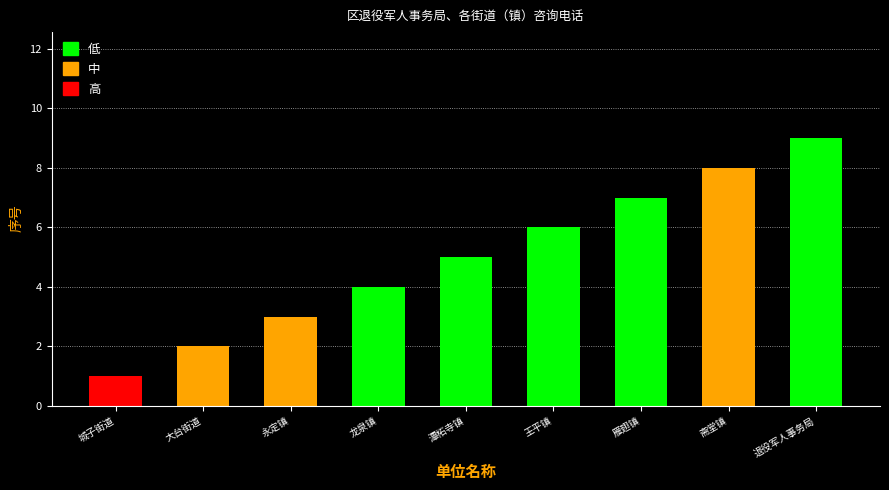

What value does the data have at 雁翅镇?

7